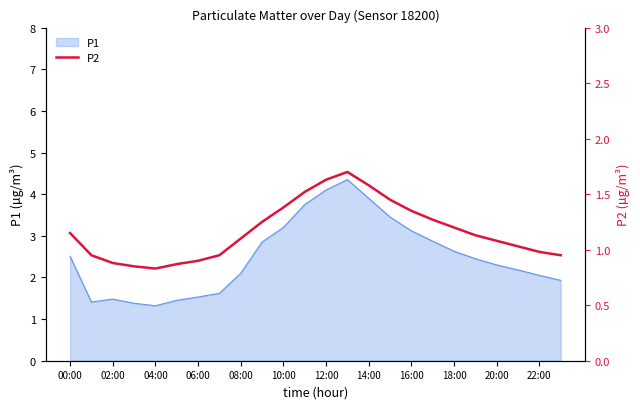

At which category does the data reach its first local peak?

13